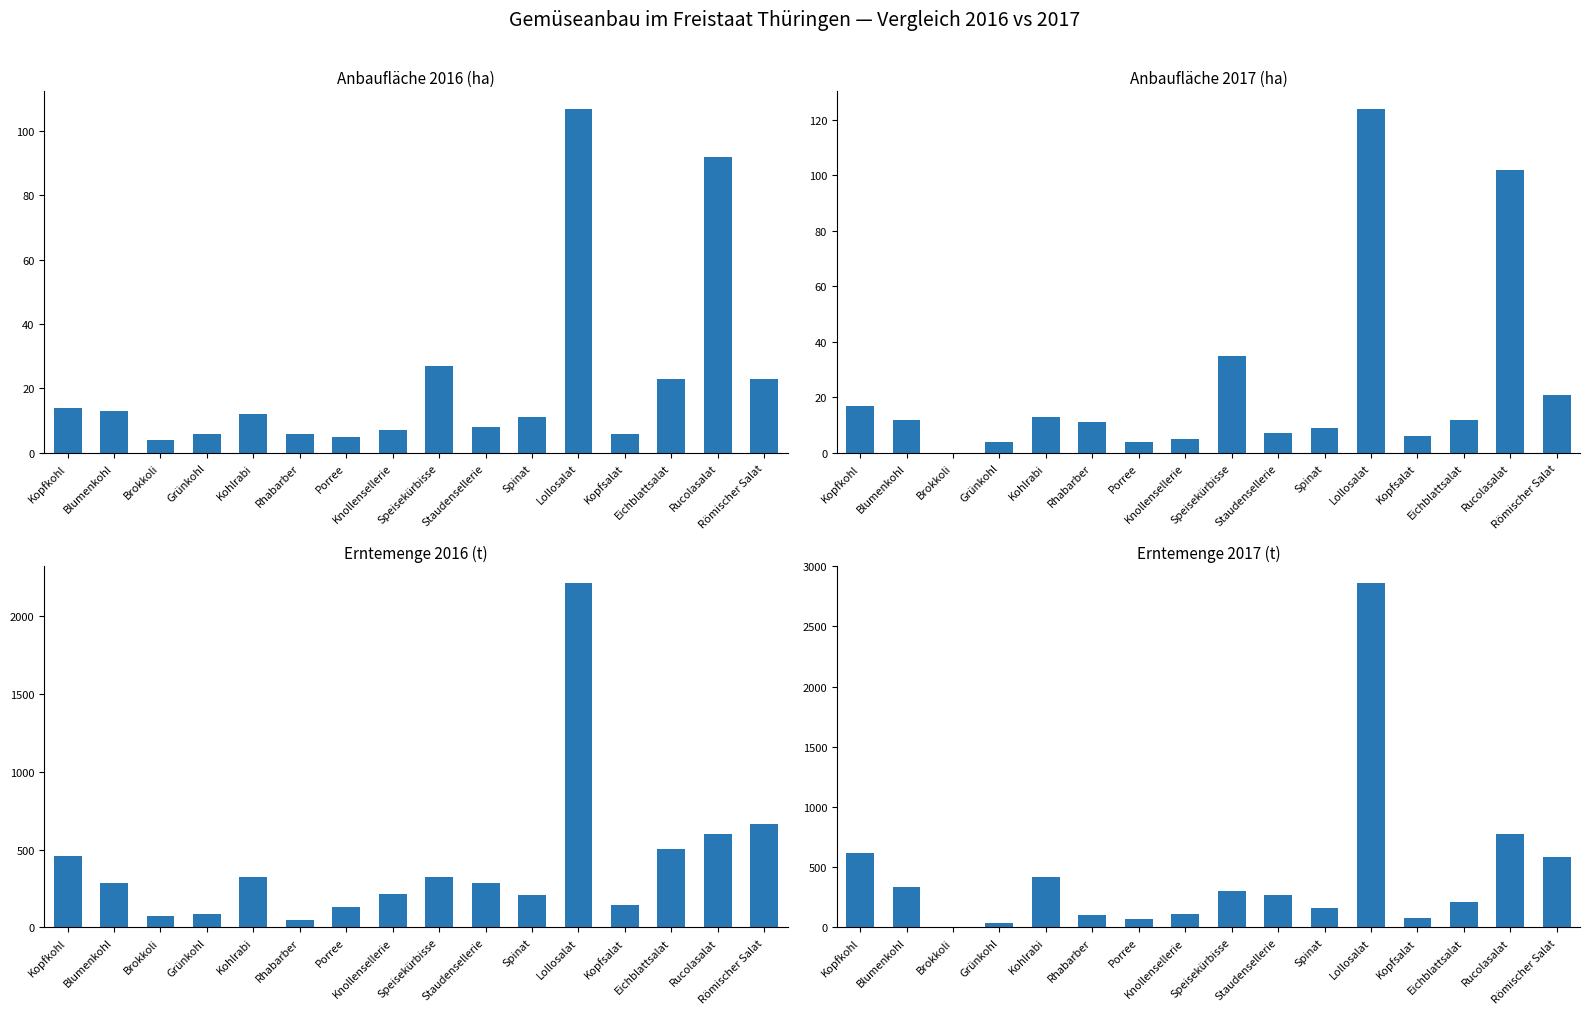

Which has a higher value, Kopfkohl or Speisekürbisse?

Speisekürbisse